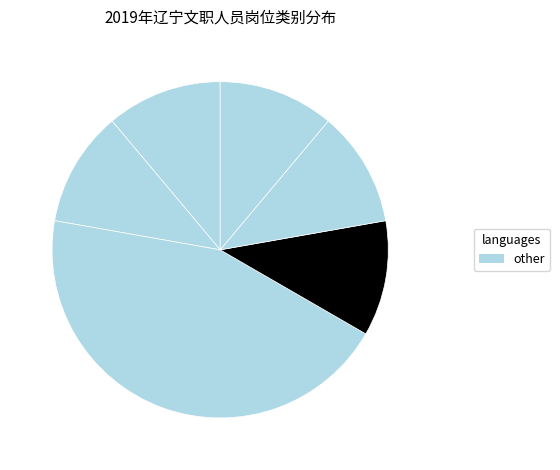

Count the number of slices in the pie.

6